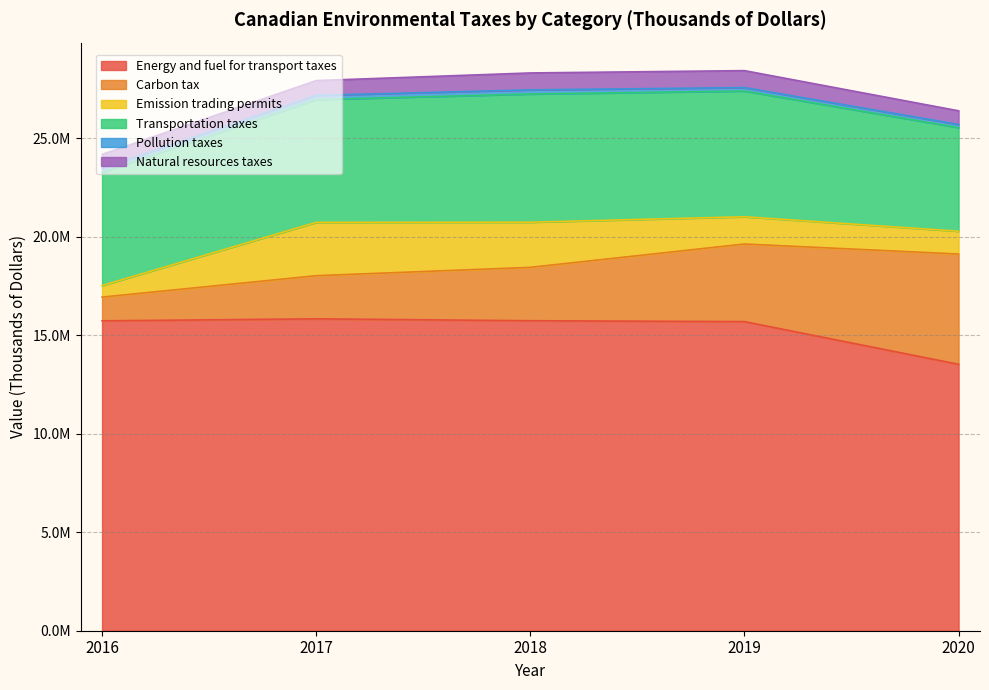

What is the difference between the maximum and minimum values in the Energy and fuel for transport taxes series?

2307086